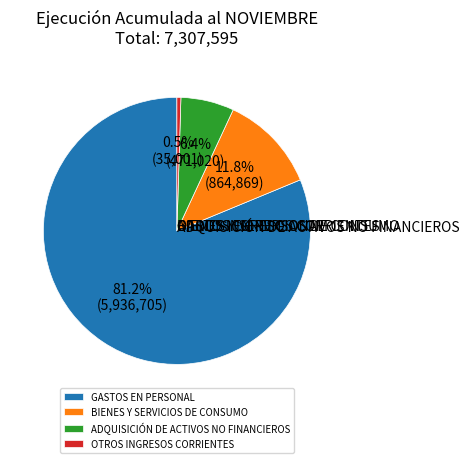

Is GASTOS EN PERSONAL the majority of the pie?

Yes